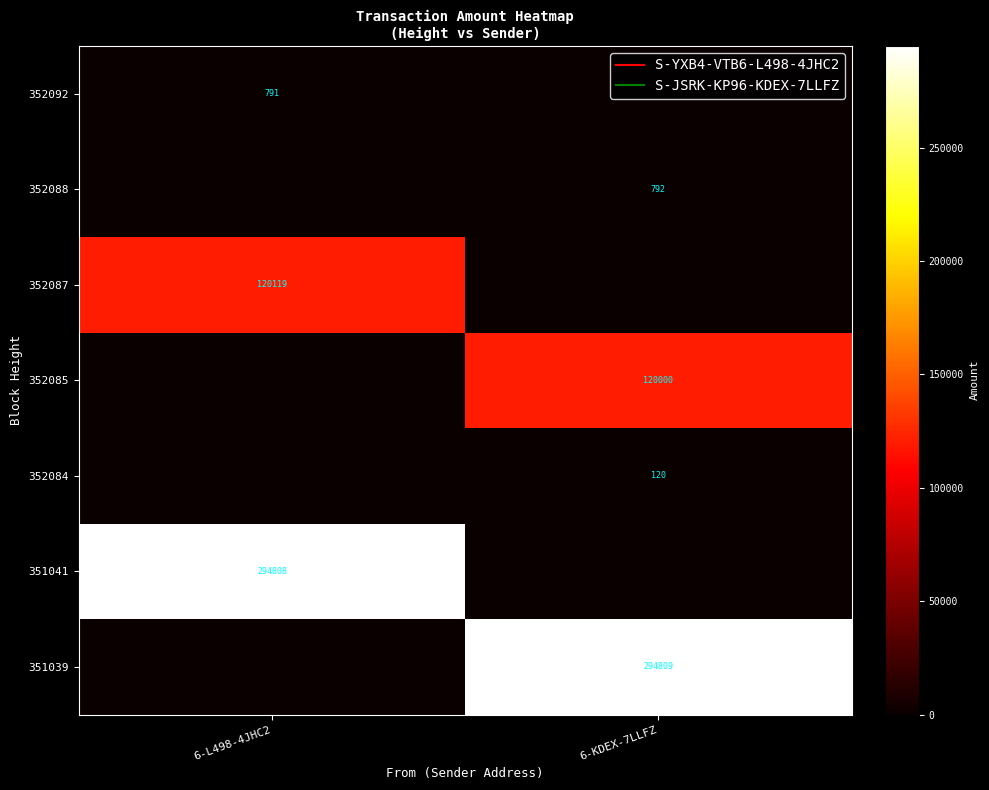

How many categories are shown in the chart?

2